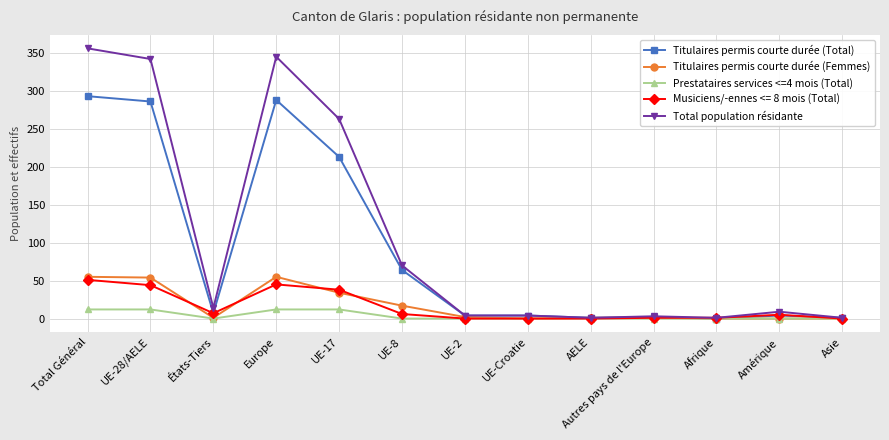

True or false: Total population résidante has more than 0 points higher than both neighbors.

True